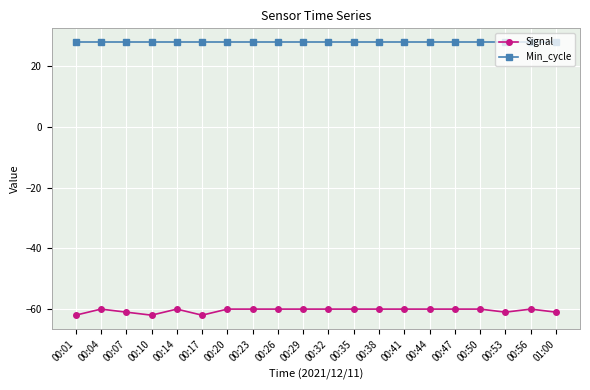

Count the number of data series in this chart.

2